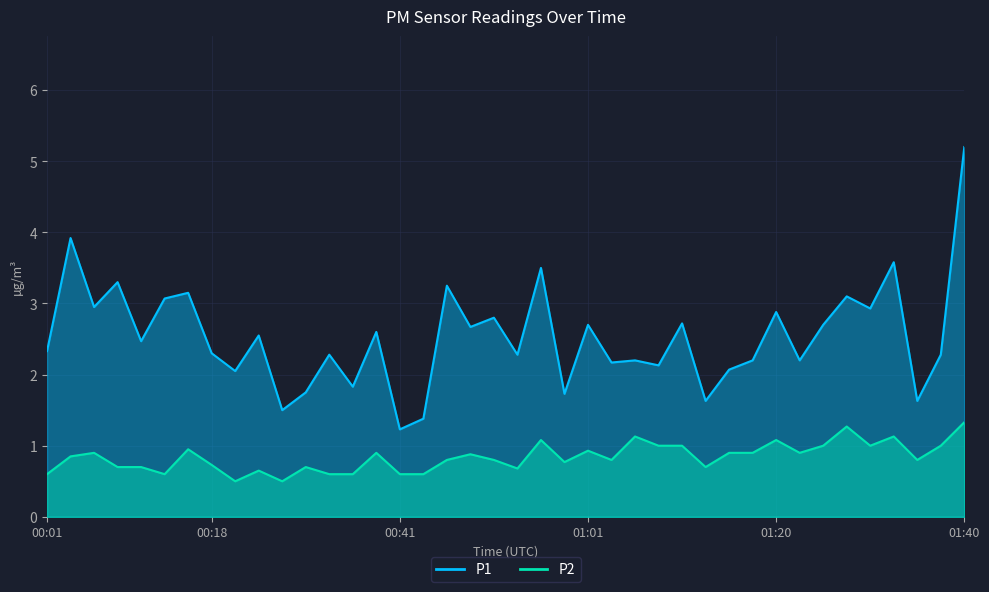

At which category does P1 reach its first local valley?

00:06